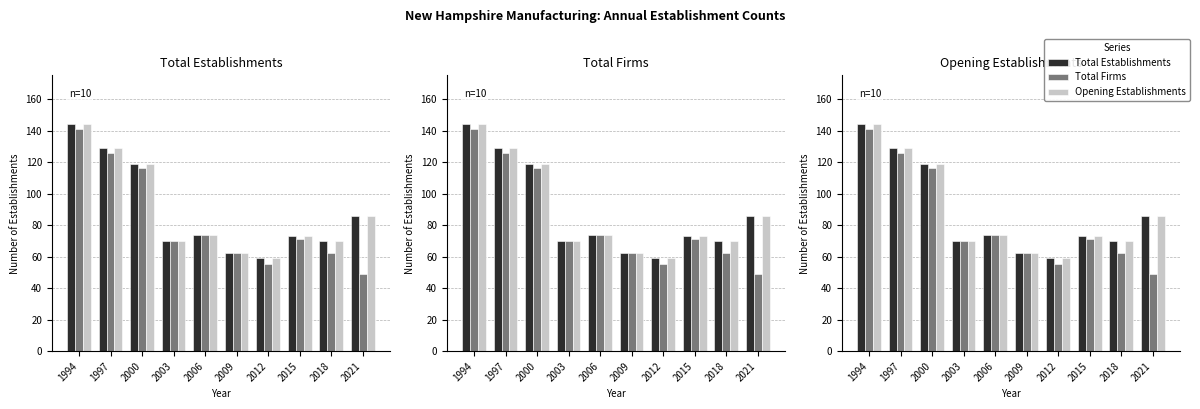

What is the spread (max minus min) of values at 2012?

4